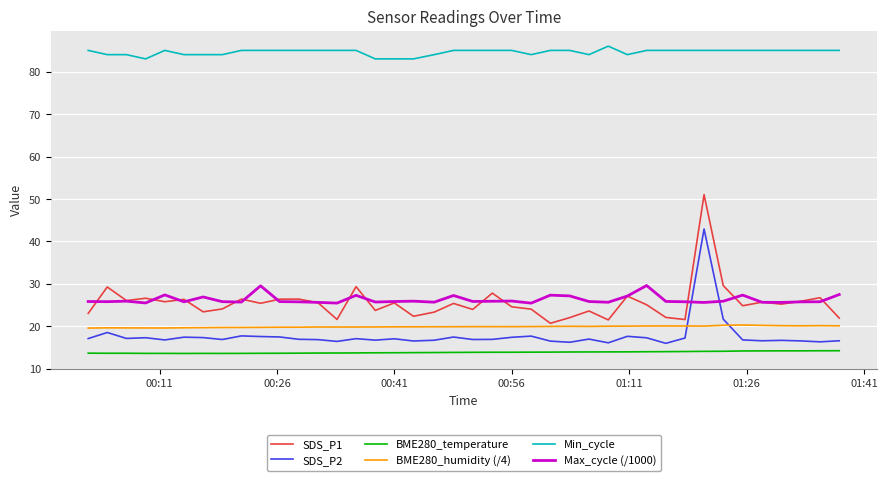

List the series in order of their peak value, lowest first.

BME280_temperature, BME280_humidity (/4), Max_cycle (/1000), SDS_P2, SDS_P1, Min_cycle